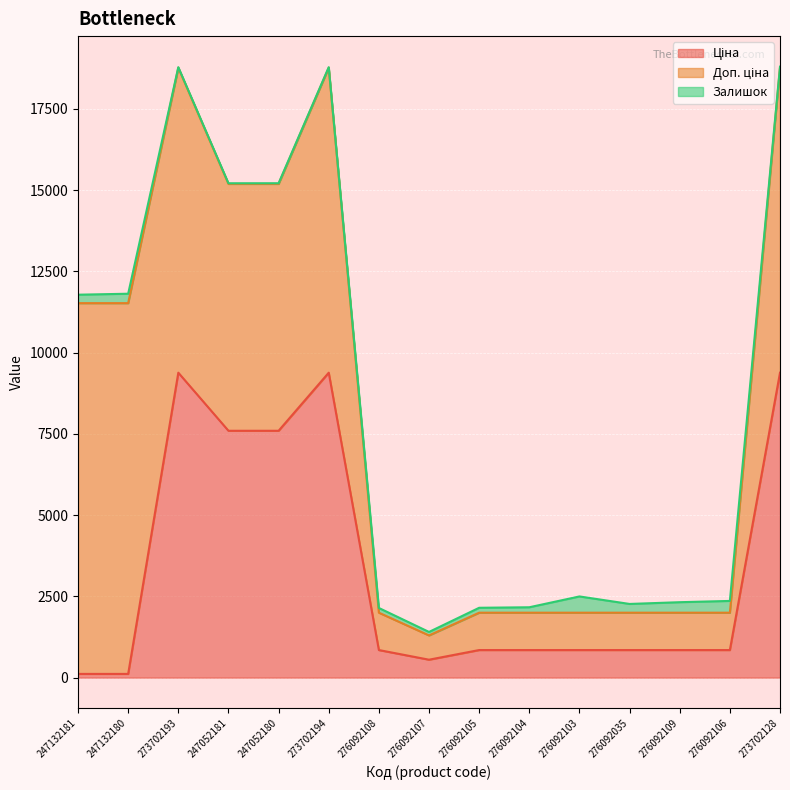

The value of Ціна at 276092103 is 848.4. True or false?

True